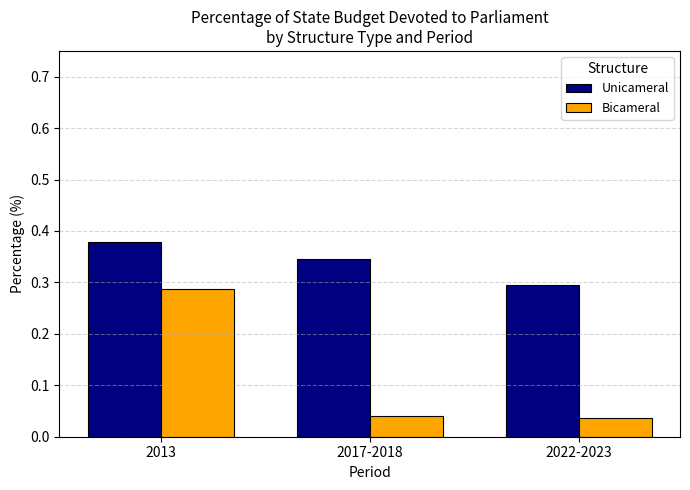

Rank the series by their maximum value, from highest to lowest.

Unicameral, Bicameral